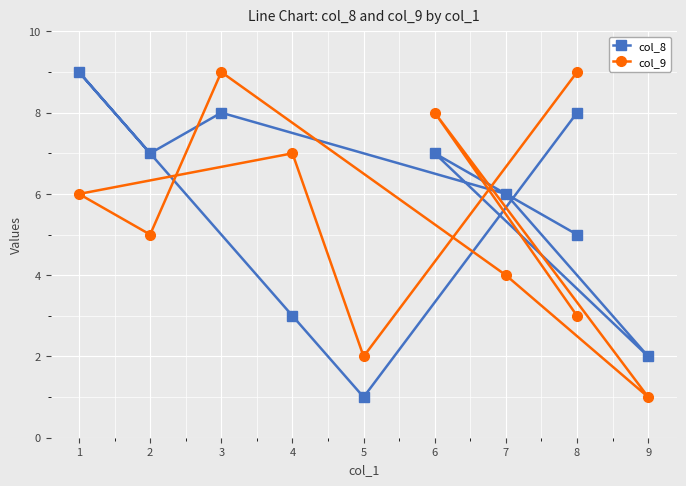

How many categories are shown in the chart?

10